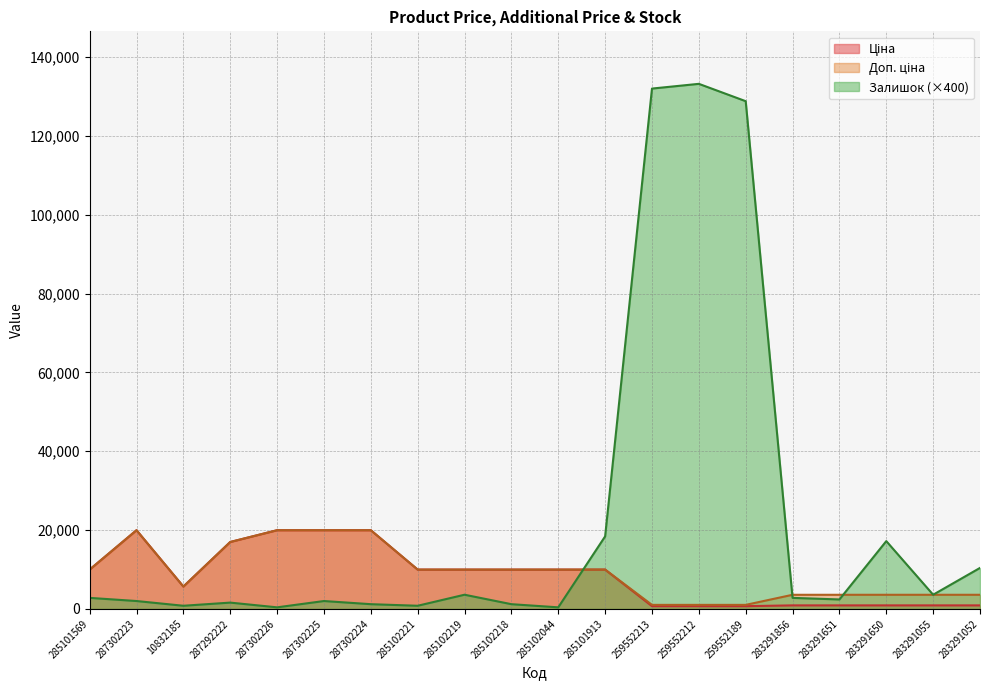

What is the sum of all Доп. ціна values?

183348.6